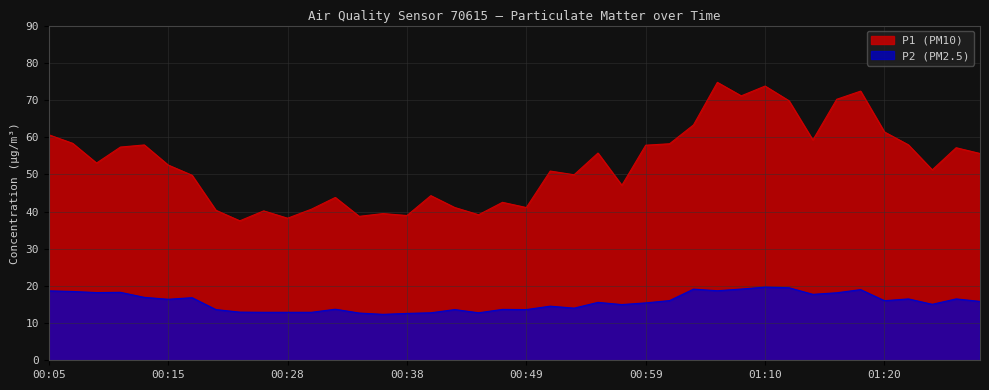

What are all the series names shown in the legend?

P1 (PM10), P2 (PM2.5)